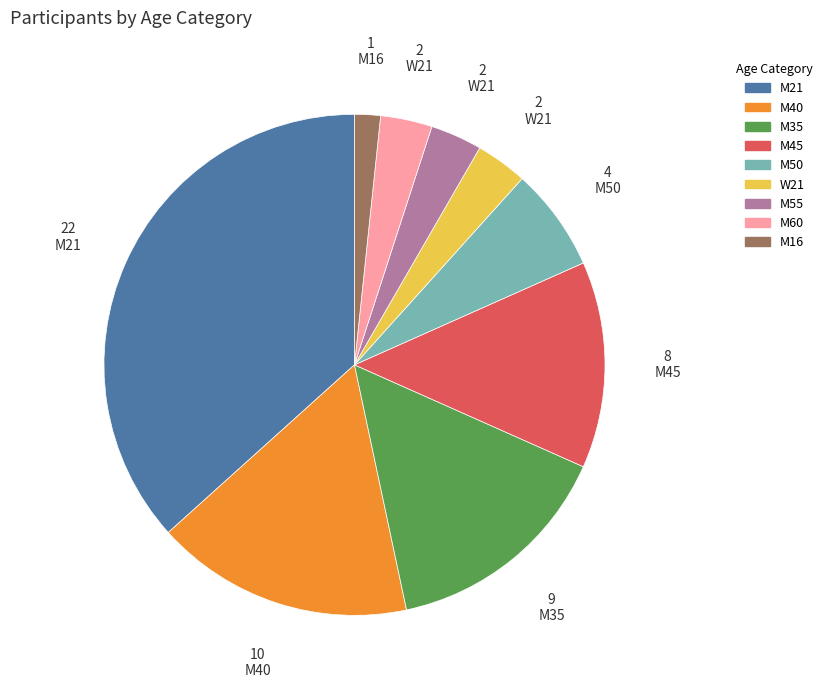

Is the sum of M16 and W21 greater than half?

No